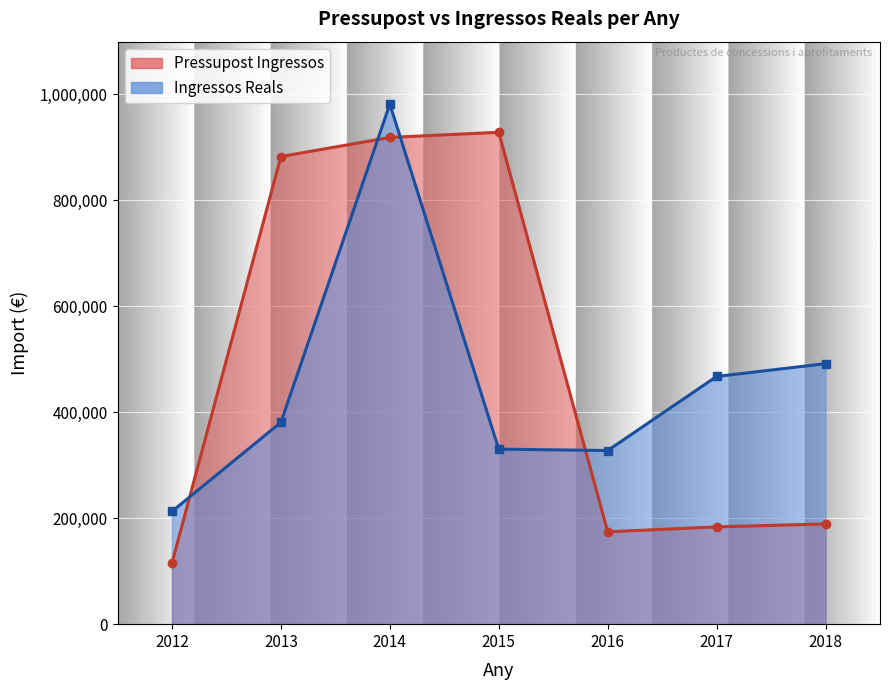

What is the value of the Ingressos Reals point at the 5th from the left?

327573.4